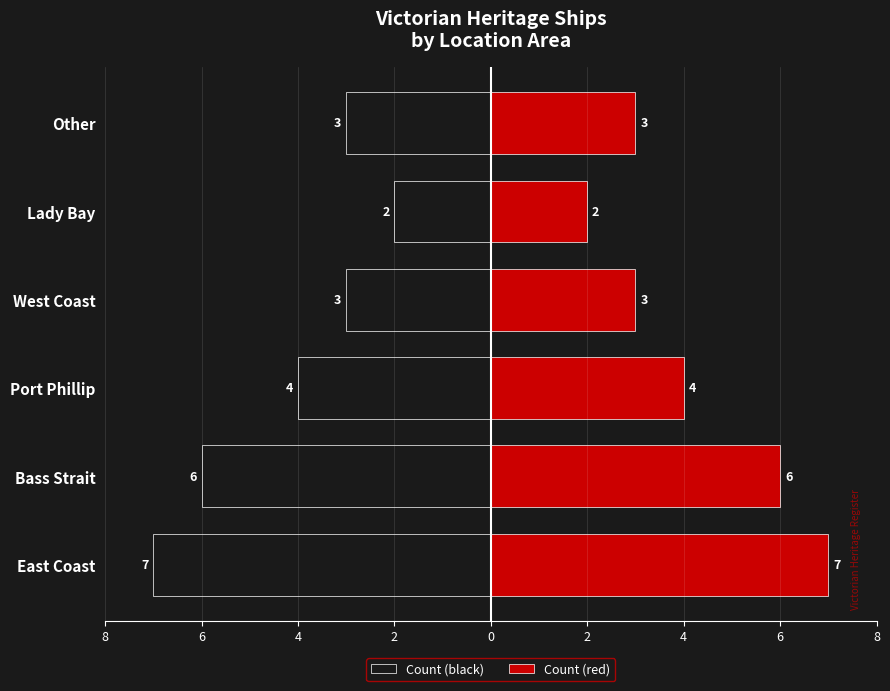

How many groups of bars are there?

6